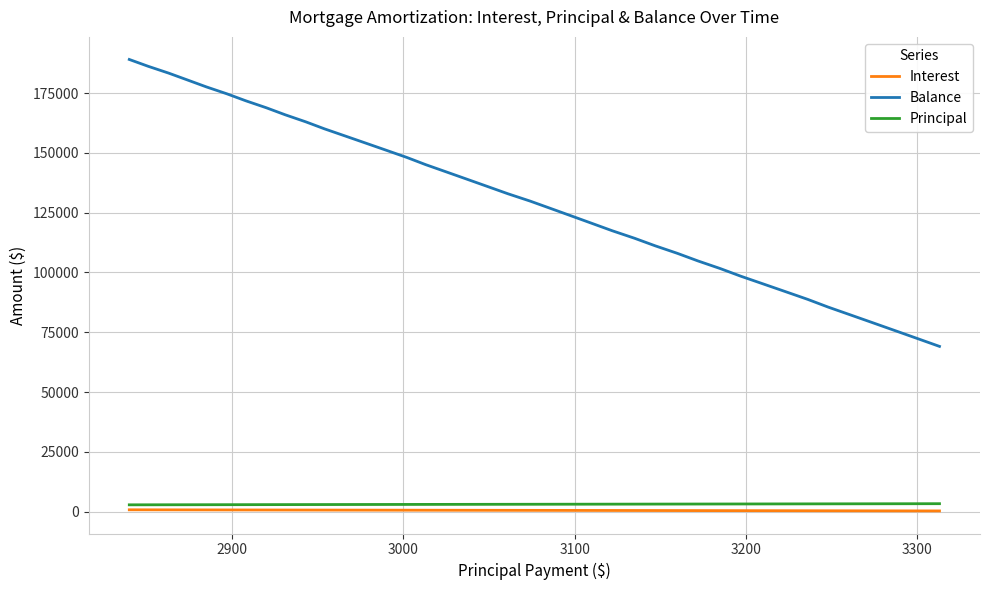

Which series has the largest total across all categories?

Balance